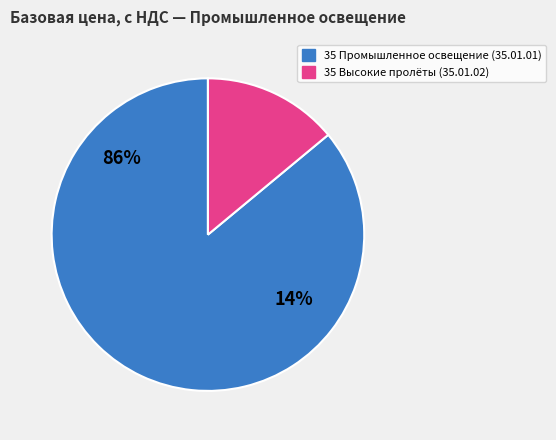

The 35.01.01 (TPL-1010) slice represents 15% of the pie. True or false?

False